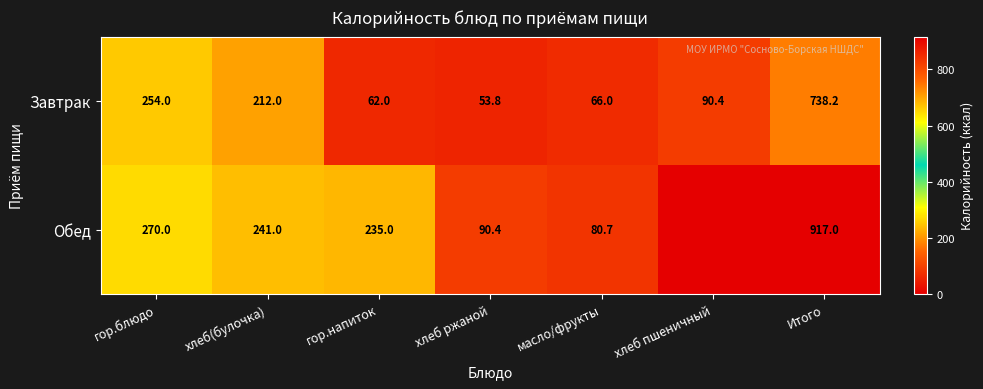

What is the total value across all series at гор.блюдо?

524.0